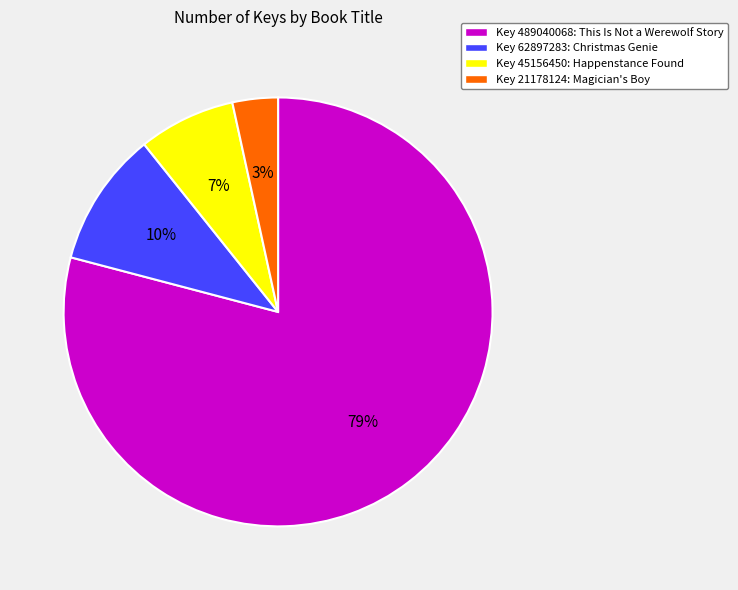

Is there any slice that represents more than half of the pie?

Yes